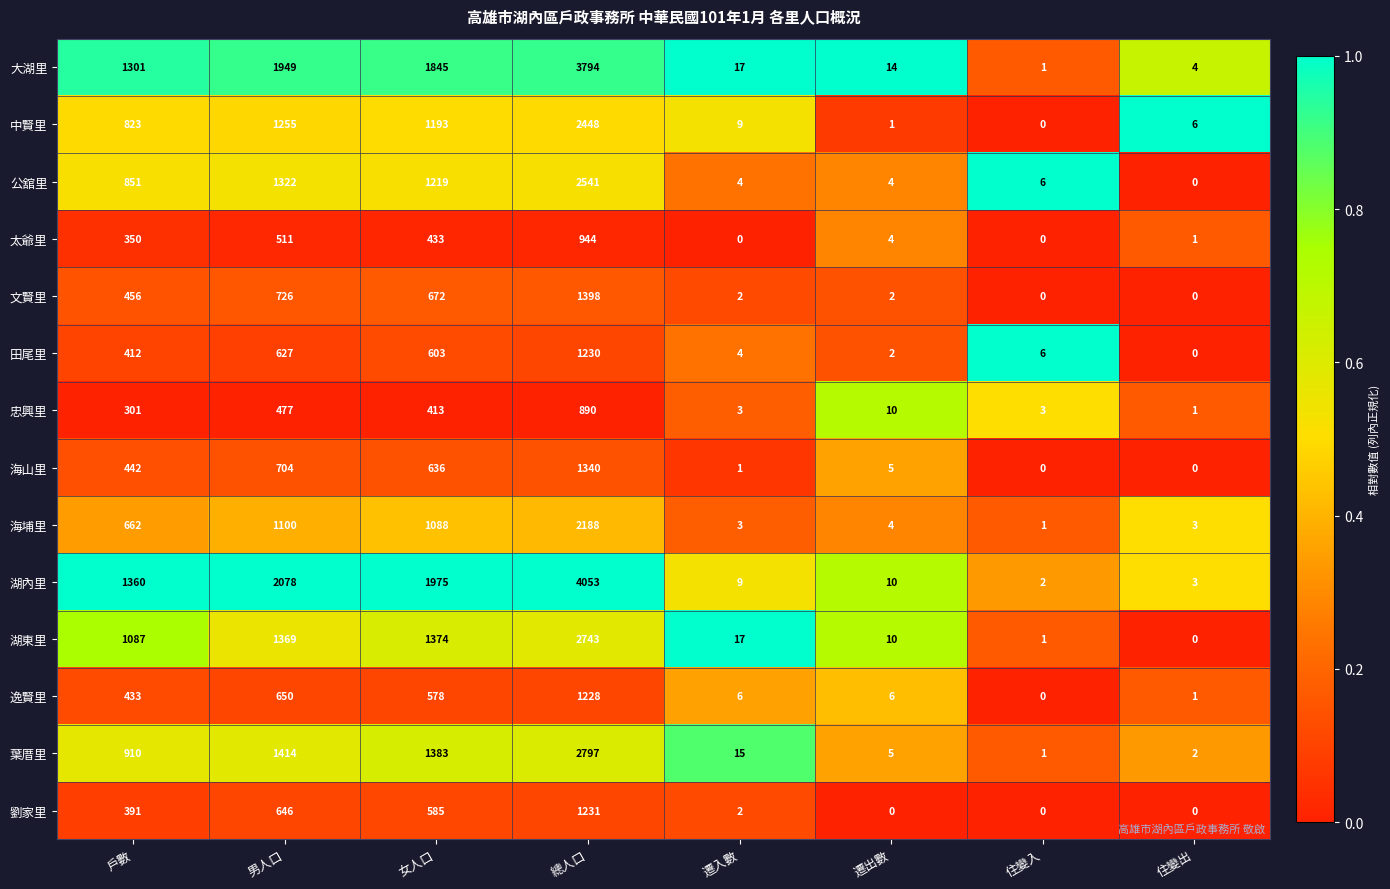

What is the difference between the maximum and minimum values in the 海埔里 series?

2187